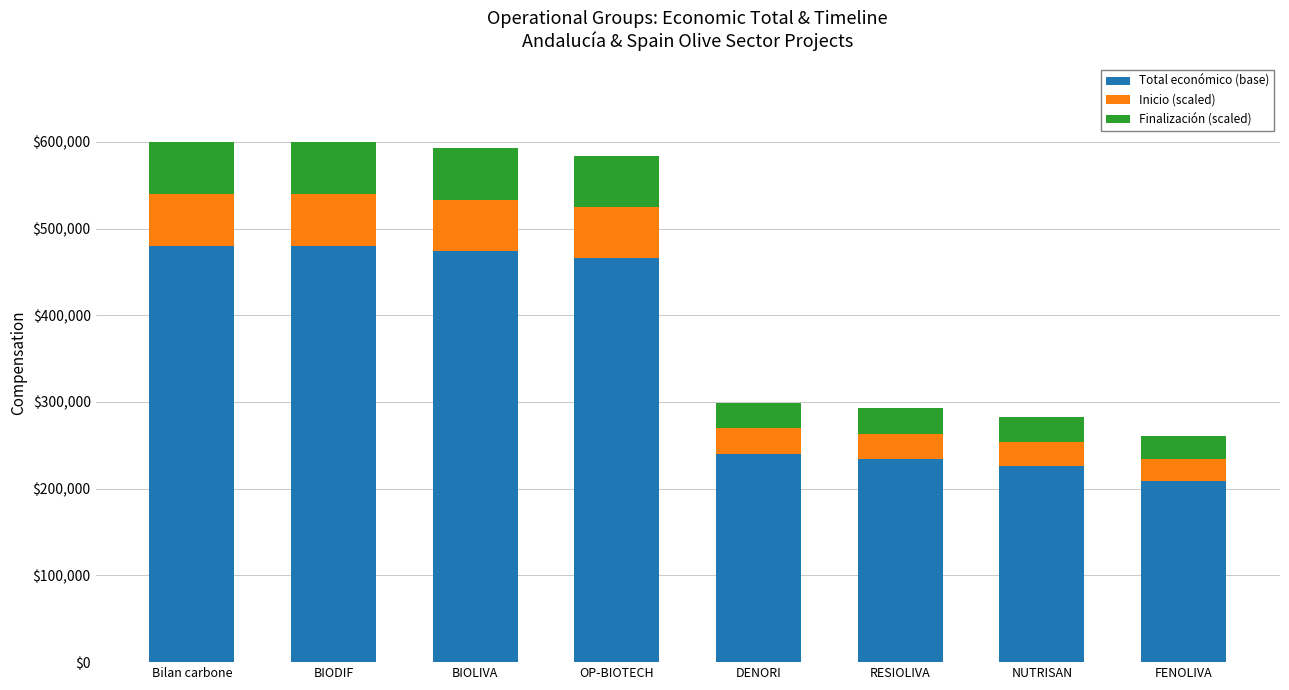

Where is Total económico (base) nearest to the value 344167?

DENORI